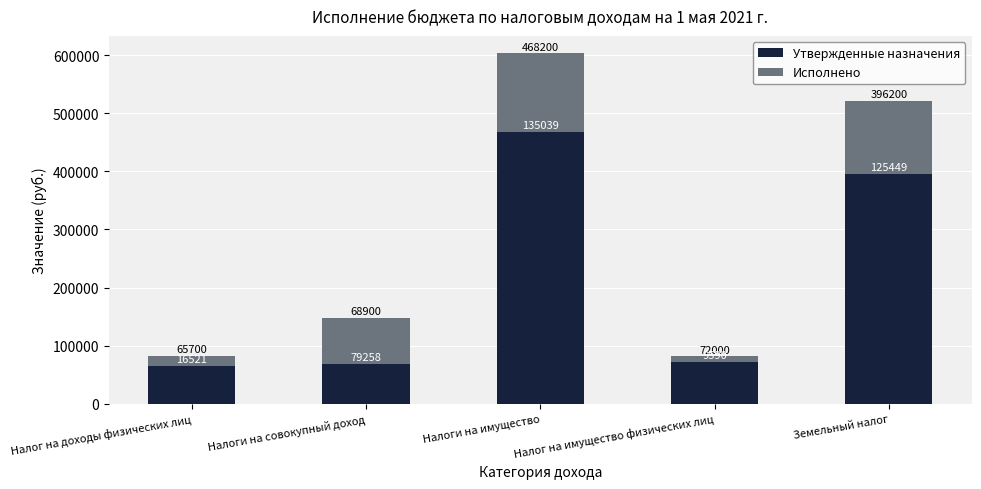

Read the Утвержденные назначения value at Налоги на имущество.

468200.0